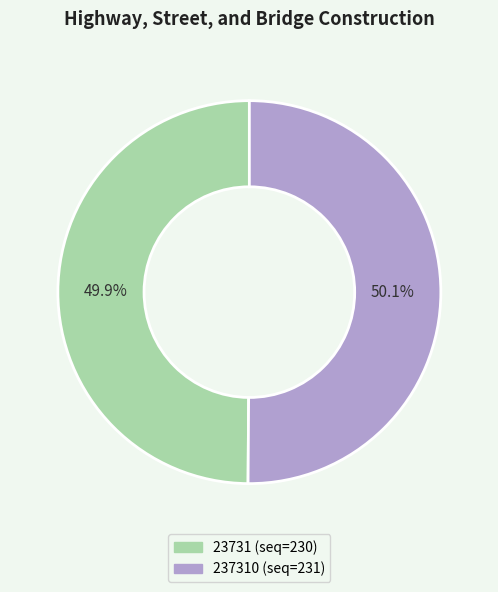

To the nearest percent, what is the average slice percentage?

50%